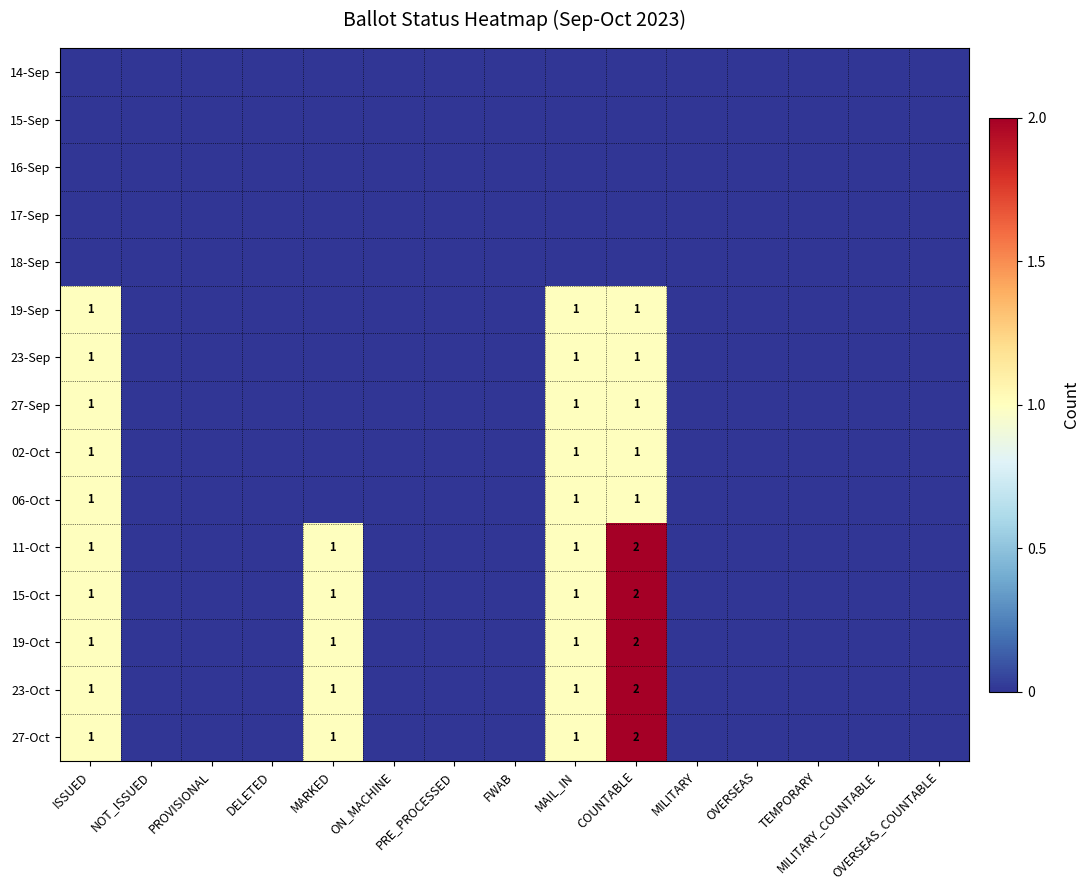

How many positive values does the 02-Oct series have?

3